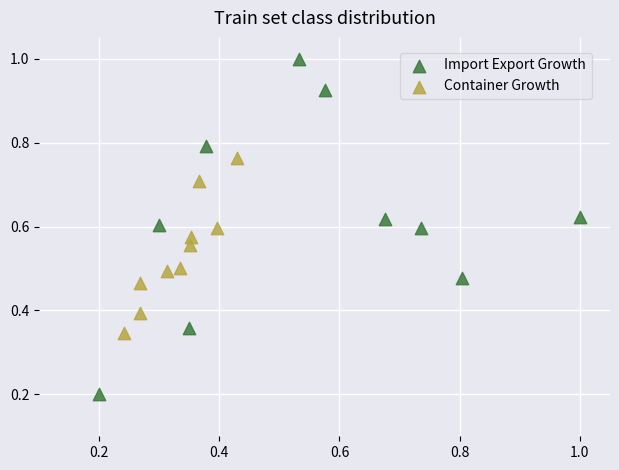

Which series reaches the maximum Y coordinate?

Import Export Growth